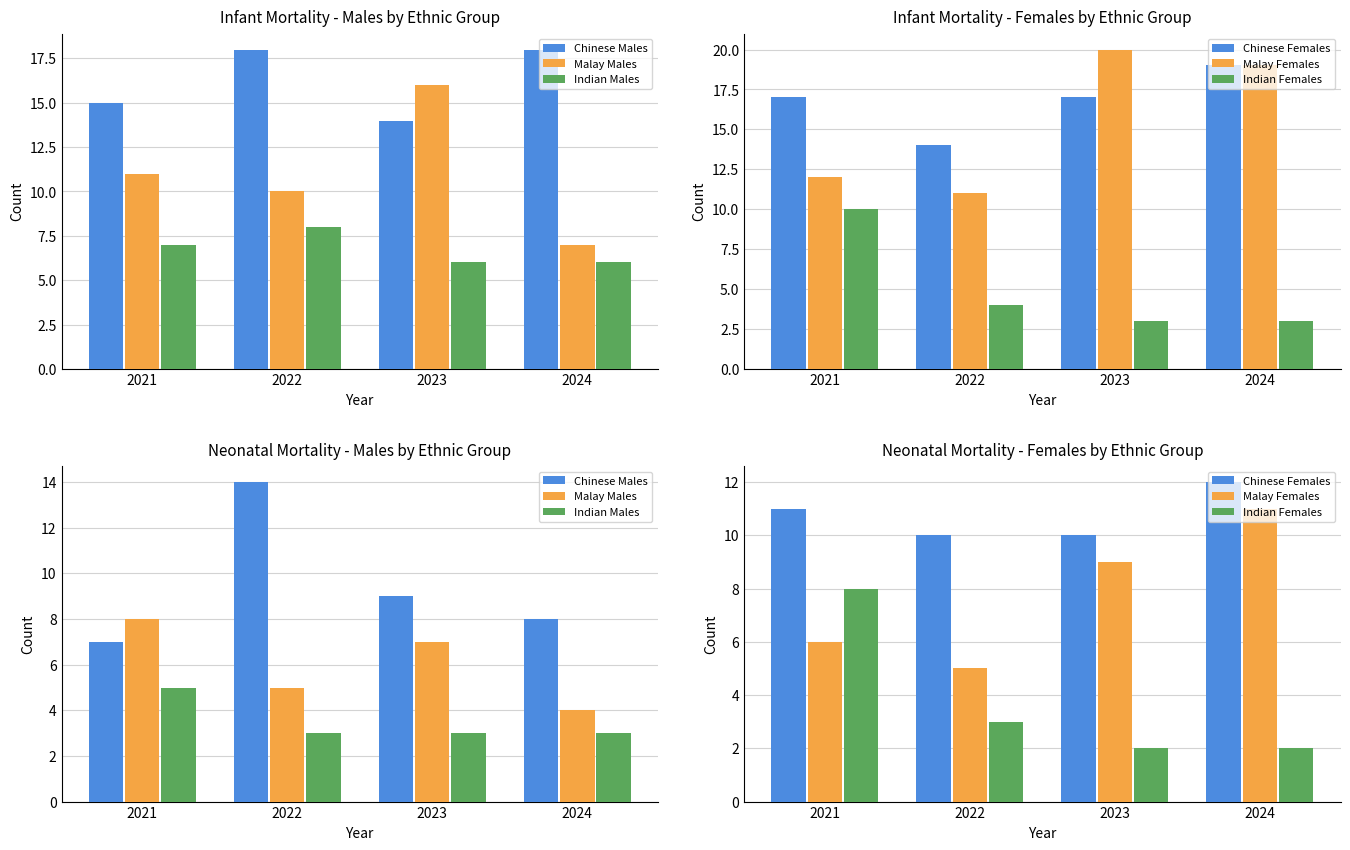

Which label corresponds to the smallest value in the chart?

2023